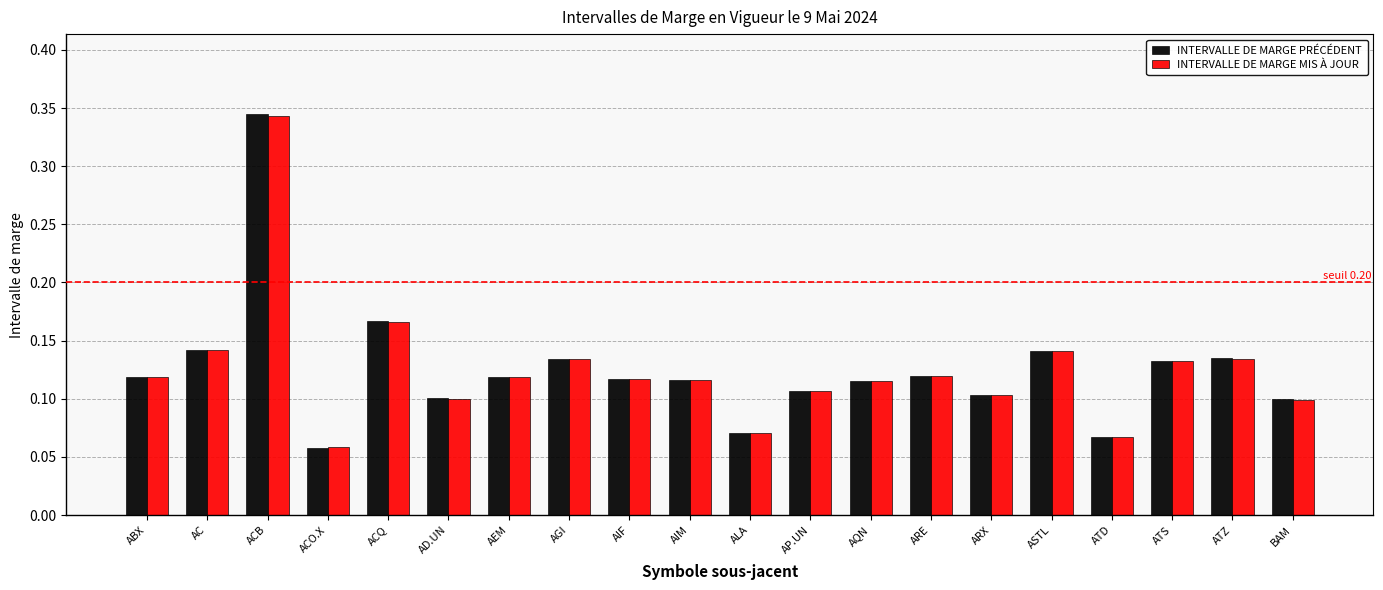

Where is INTERVALLE DE MARGE MIS À JOUR nearest to the value 0?

ACO.X